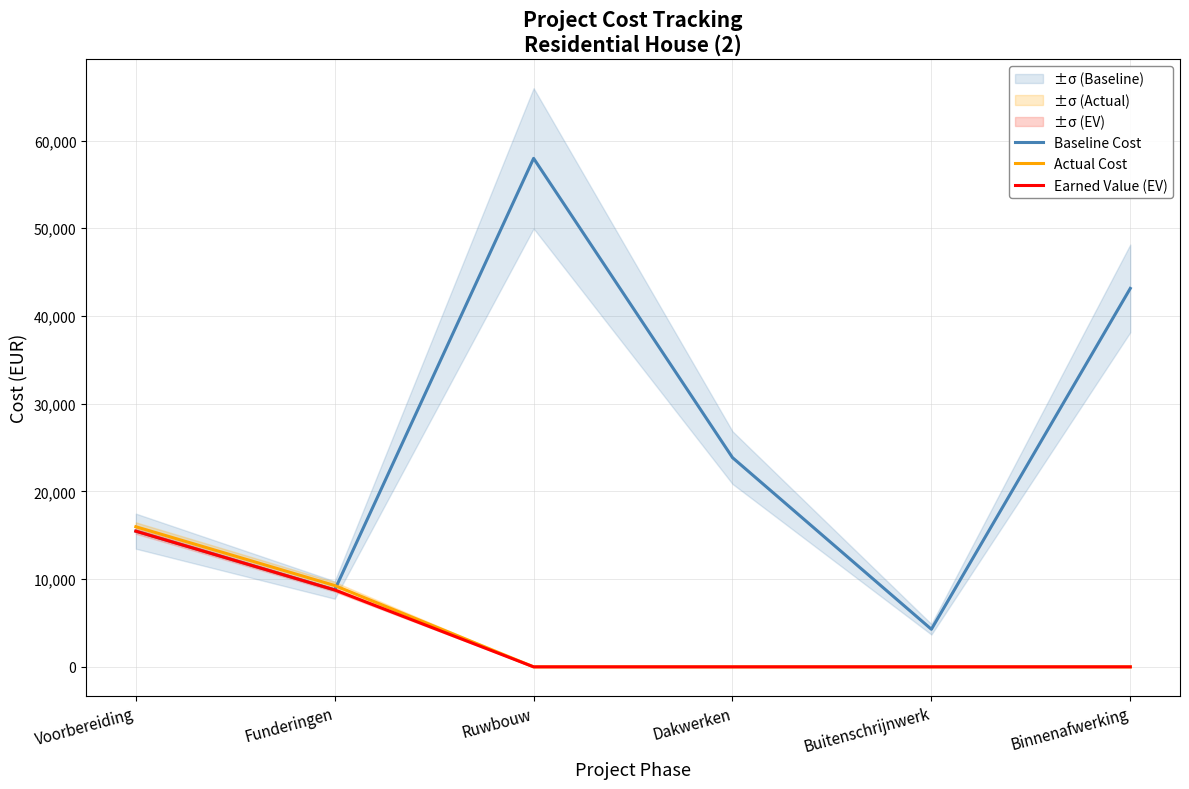

Rank the series by their maximum value, from lowest to highest.

Earned Value (EV), Actual Cost, Baseline Cost